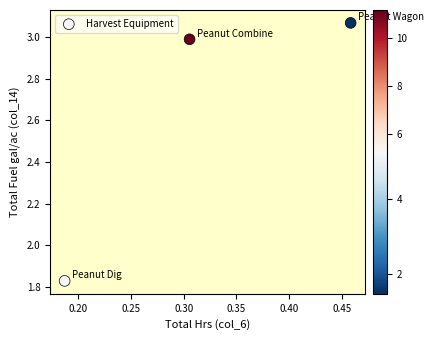

What is the range of Y values (max minus min)?

1.2